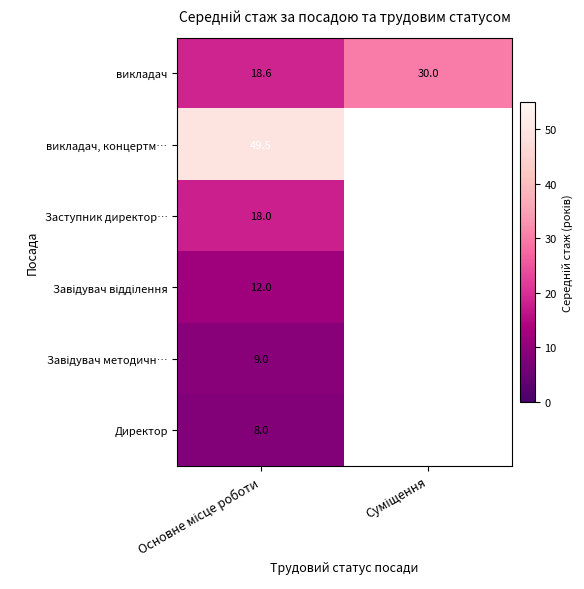

How many values in the викладач series are below 30?

1